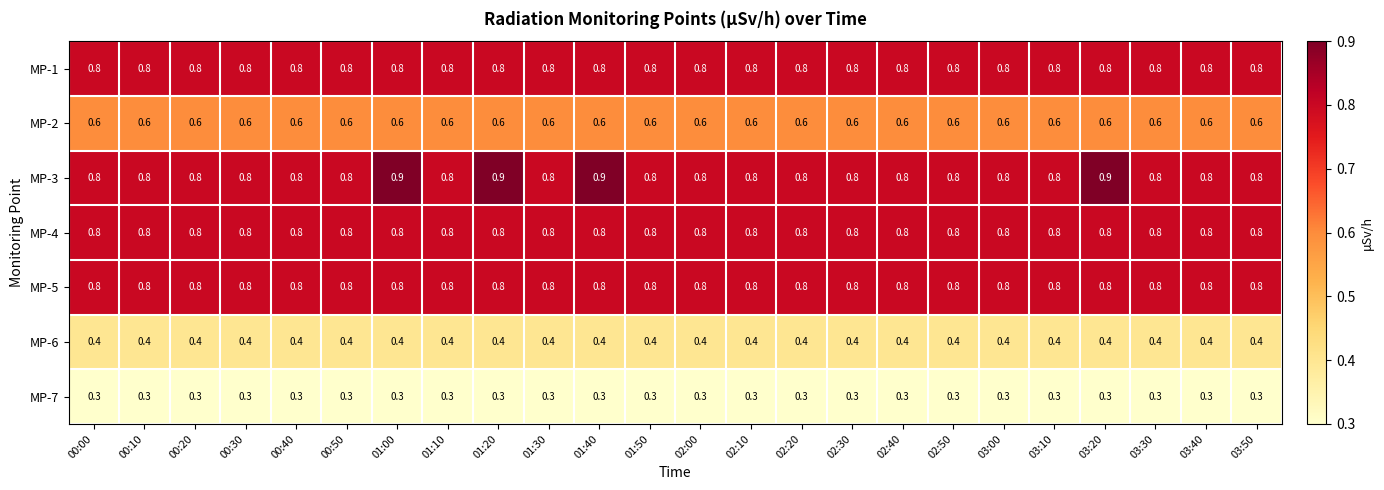

What is the smallest value displayed?

0.3